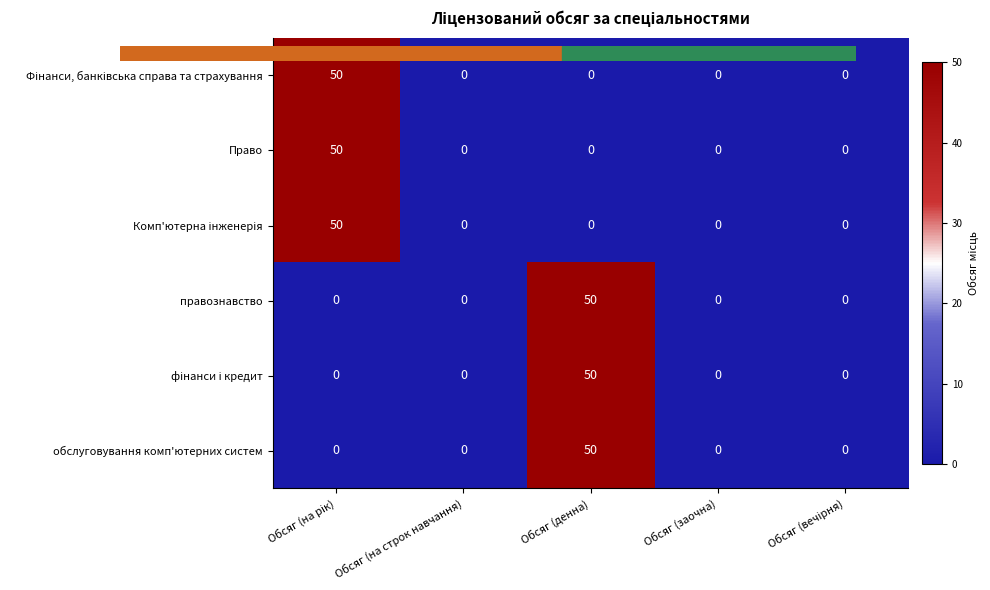

Is it true that обслуговування комп'ютерних систем equals 33 at Обсяг (на строк навчання)?

False